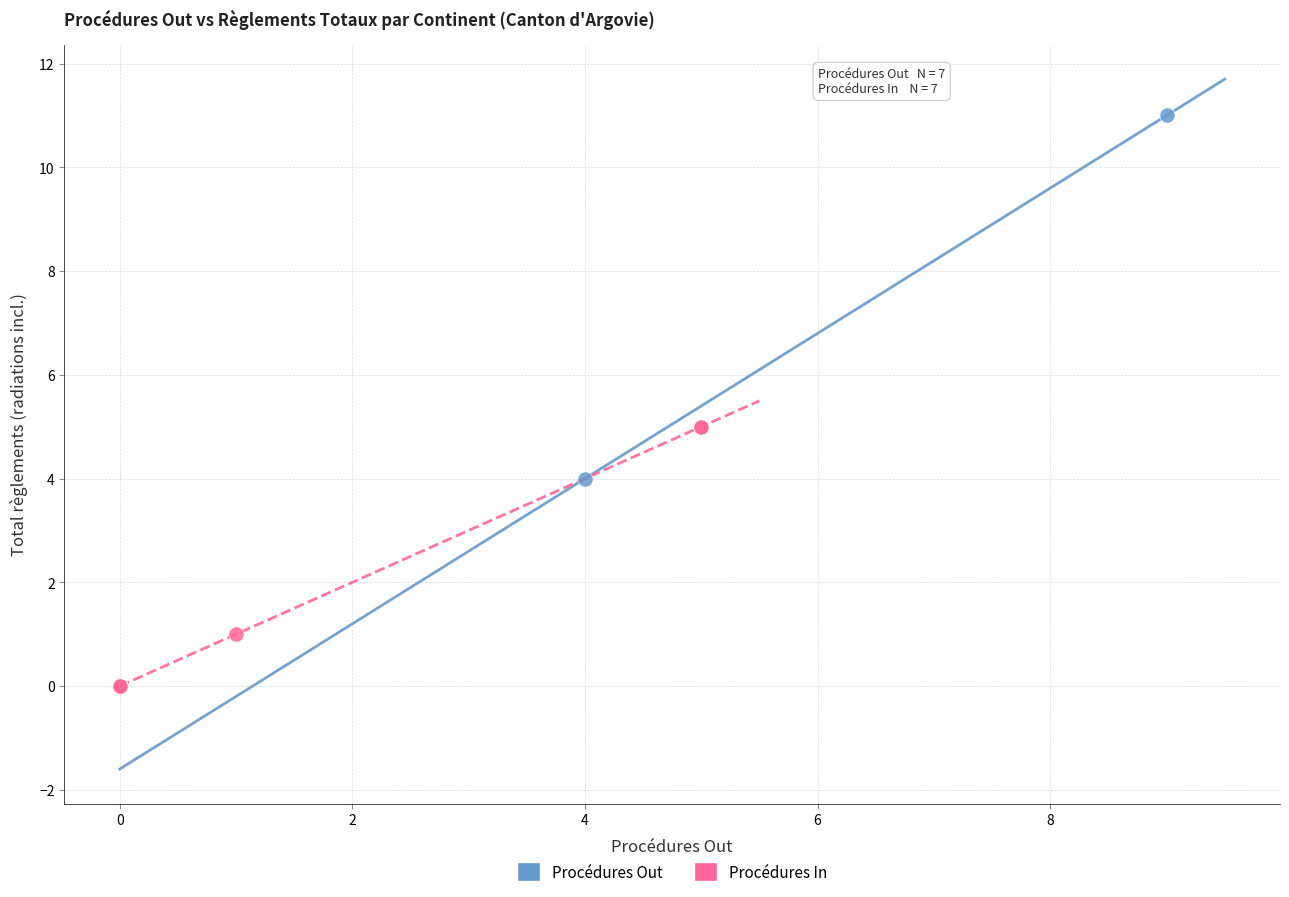

Which series reaches the maximum Y coordinate?

Procédures Out